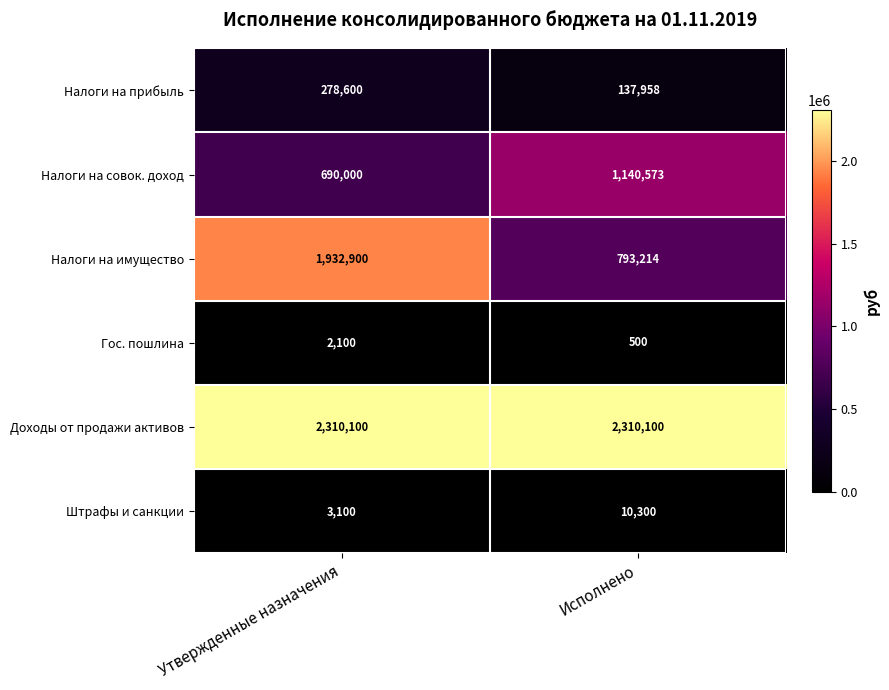

True or false: Доходы от продажи активов has a value of 2310100 at Утвержденные назначения.

True